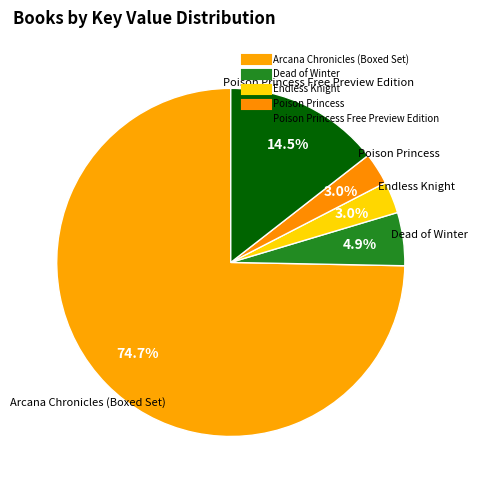

Rank the categories by value from lowest to highest.

Poison Princess, Endless Knight, Dead of Winter, Poison Princess Free Preview Edition, Arcana Chronicles (Boxed Set)